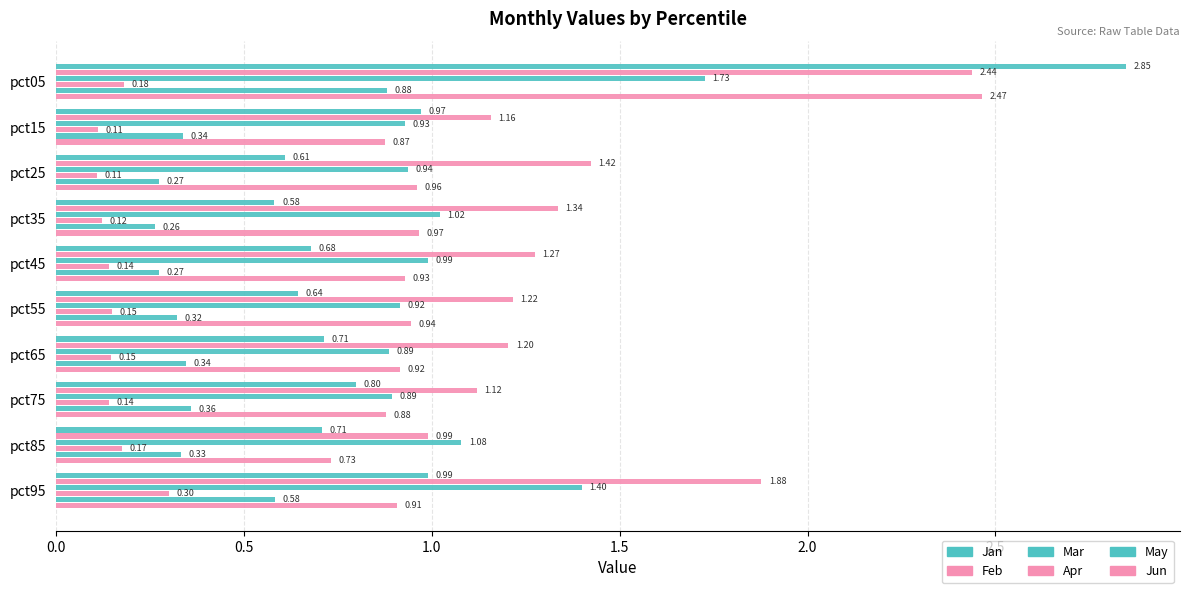

At how many categories does at least one series exceed 1?

10